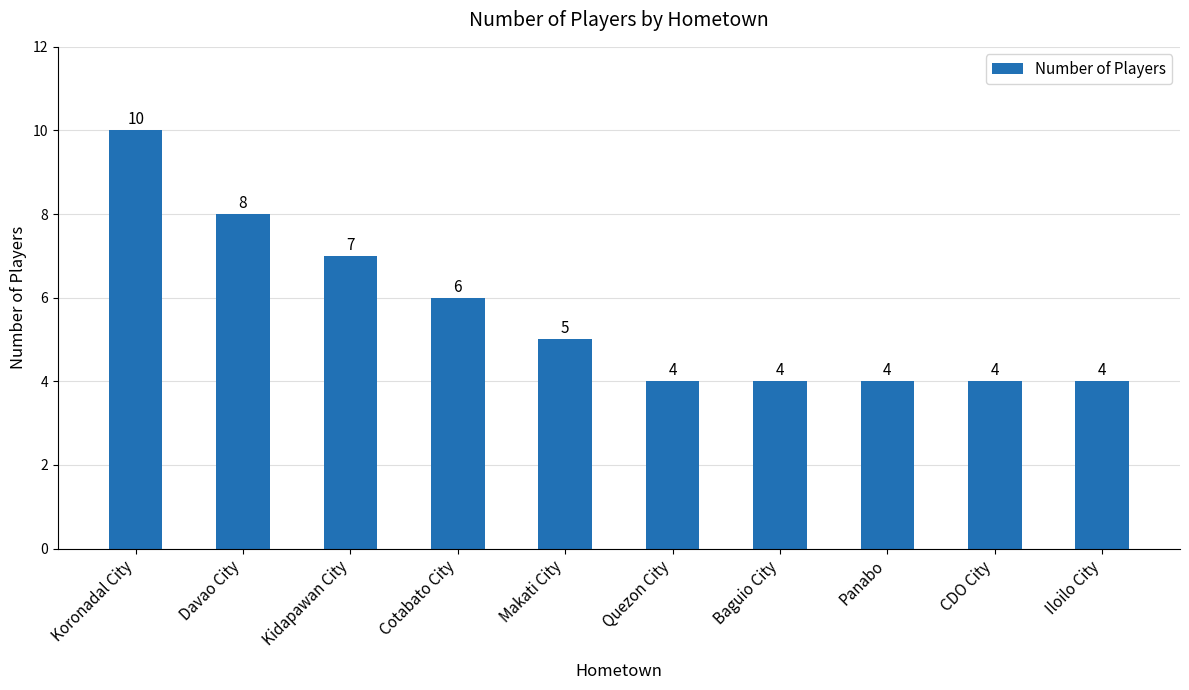

What is the greatest value displayed?

10